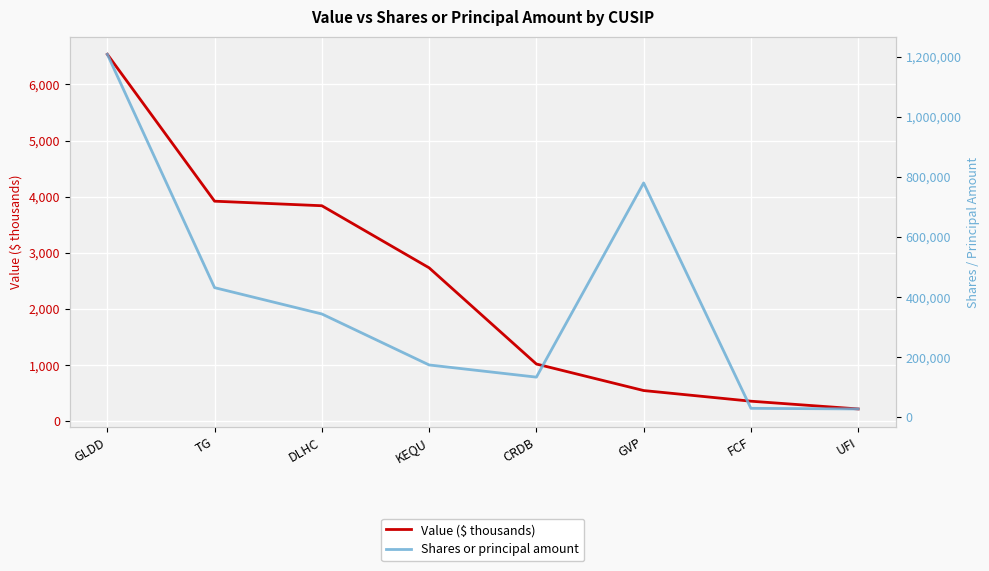

True or false: Value ($ thousands) has more than 1 points higher than both neighbors.

False